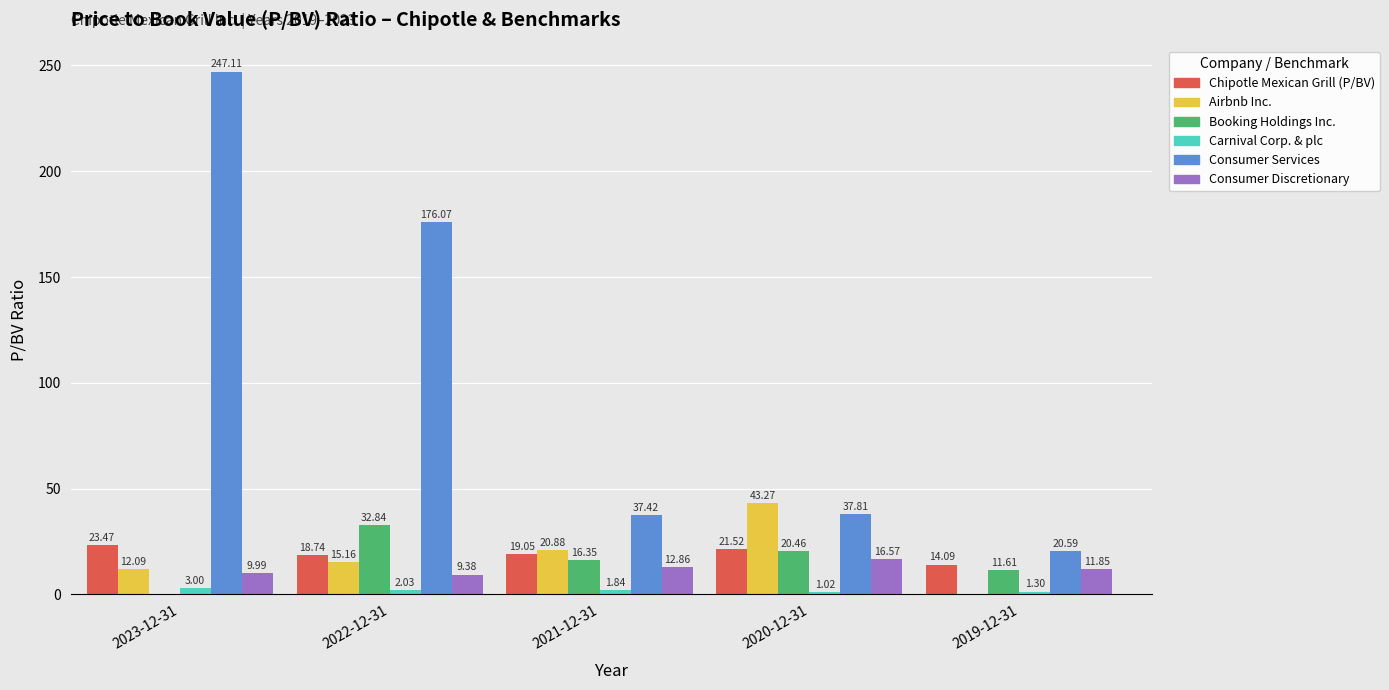

Which series has the largest total across all categories?

Consumer Services